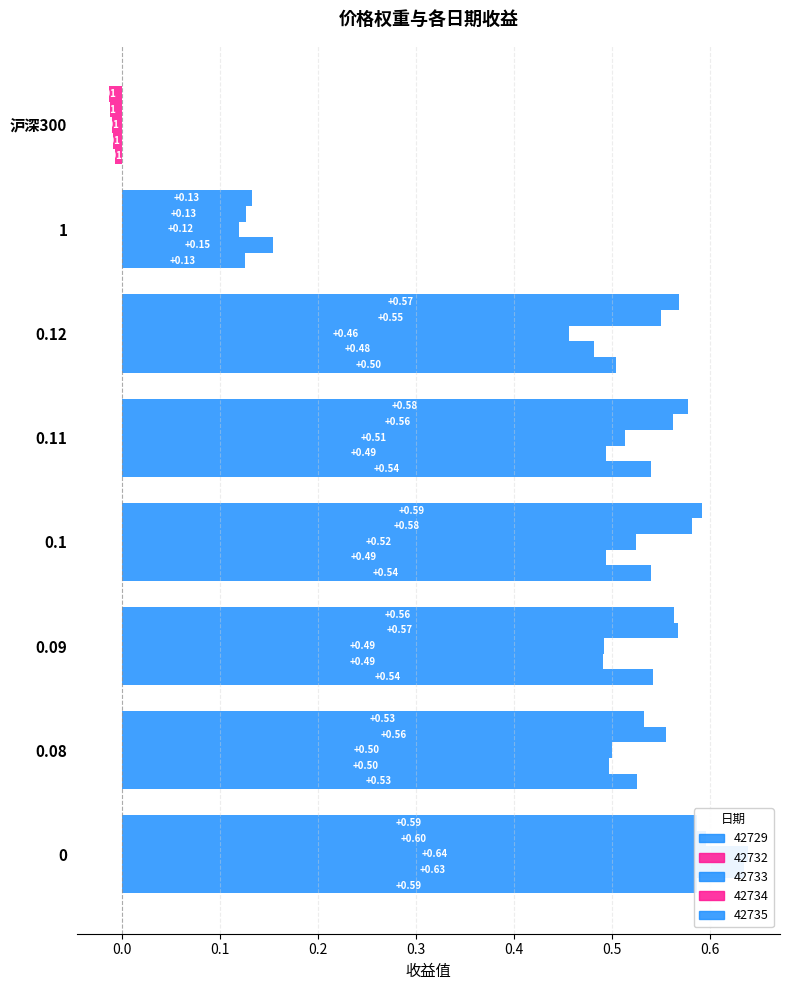

The value of 42732 at 沪深300 is -0.0. True or false?

True